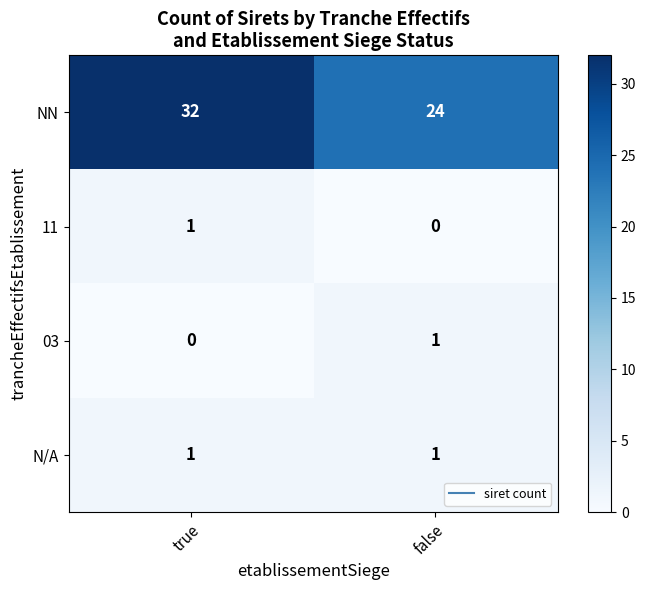

Between true and false, which series saw the biggest shift?

NN